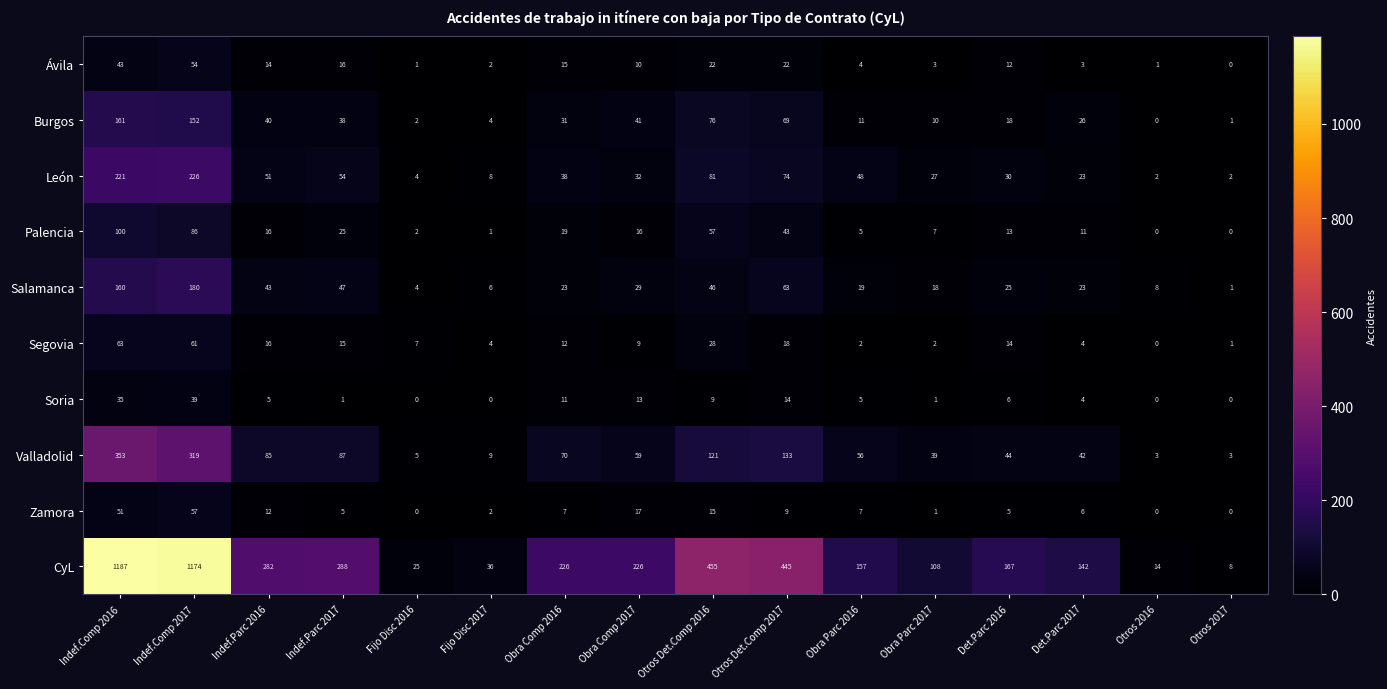

Rank the series by their maximum value, from lowest to highest.

Soria, Ávila, Zamora, Segovia, Palencia, Burgos, Salamanca, León, Valladolid, CyL